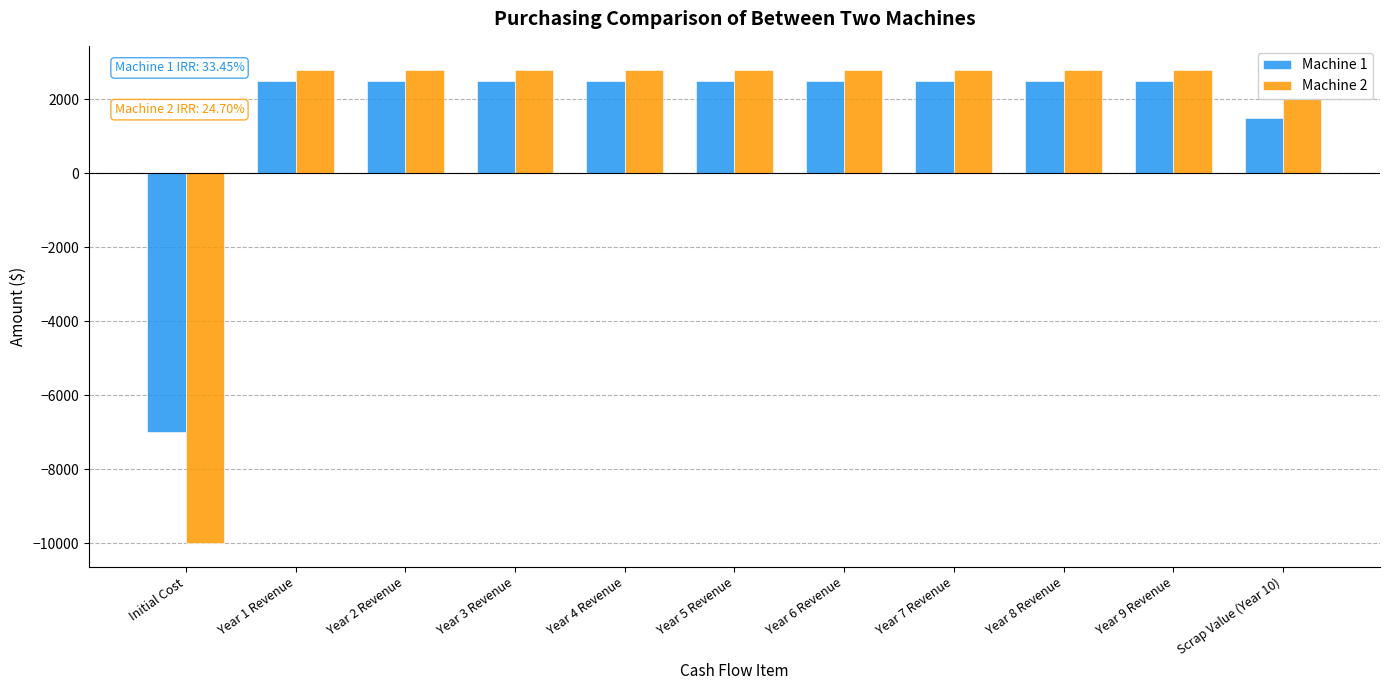

Is it true that Machine 1 equals 4303 at Year 2 Revenue?

False